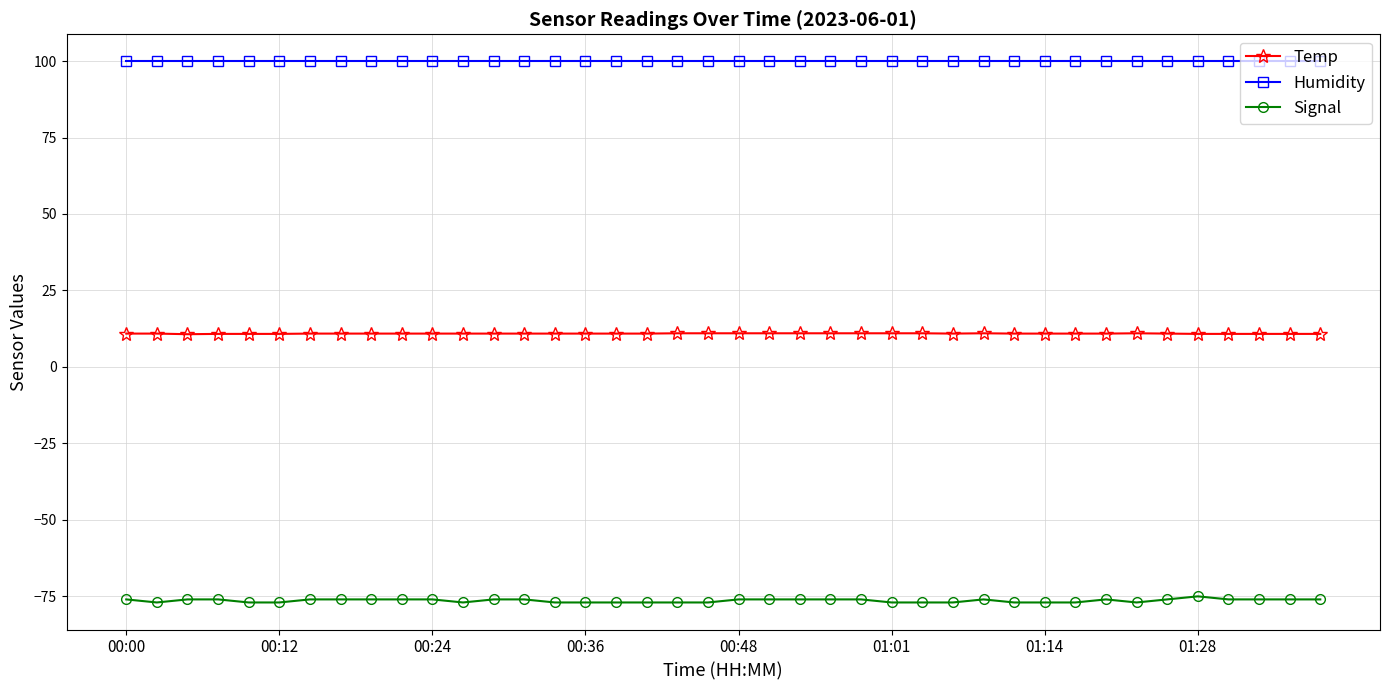

Rank the series by their average value, from highest to lowest.

Humidity, Temp, Signal